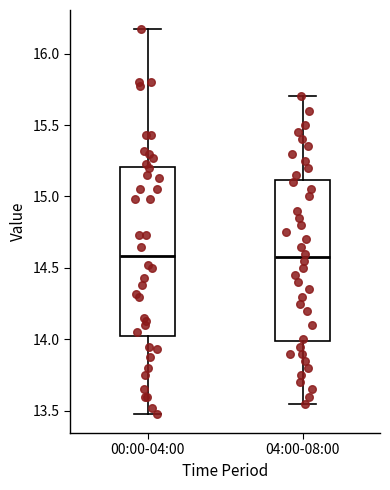

Reading left to right, read every box against the y-axis: the position of its median line, the range the box covers, and the ends of its whiskers. The values are not printed on the chart, so give them approximately, as read against the axis.

00:00-04:00: median 14.60, box 14.05 to 15.20, whiskers 13.50 to 16.15
04:00-08:00: median 14.60, box 14.00 to 15.10, whiskers 13.55 to 15.70